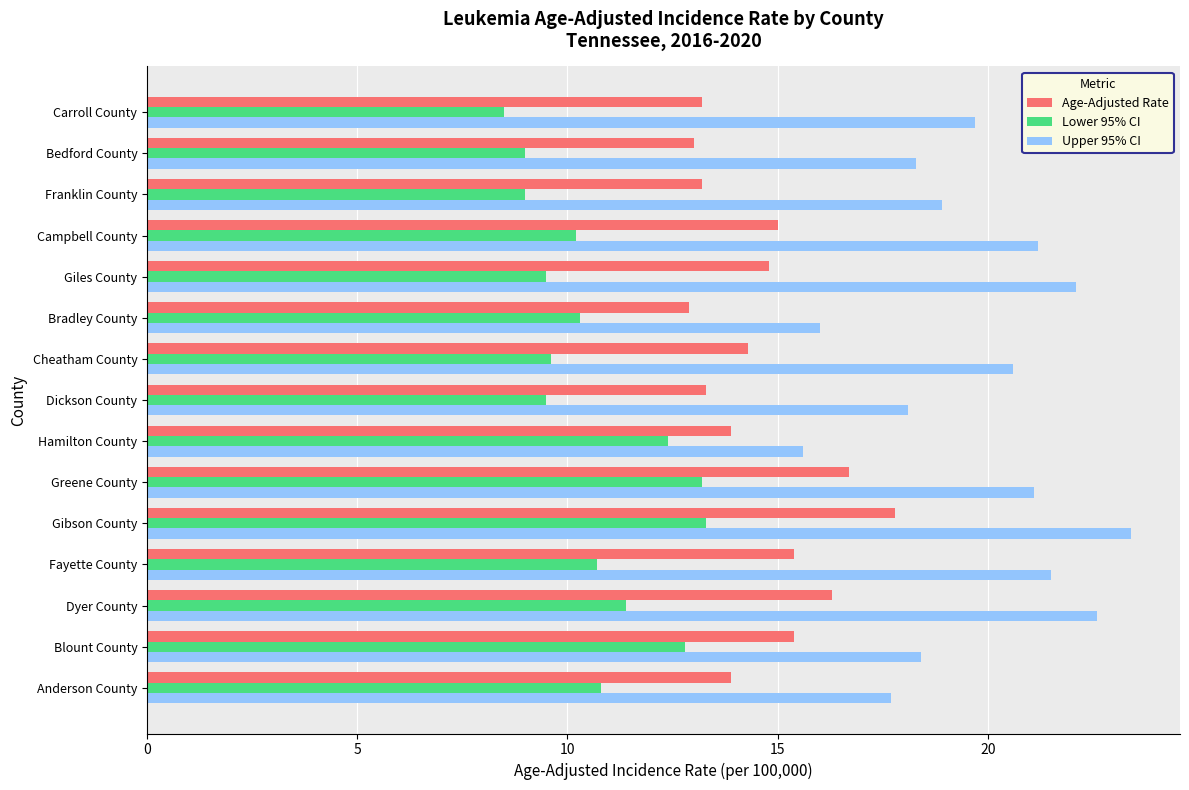

How many values in the Upper 95% CI series exceed 19?

8